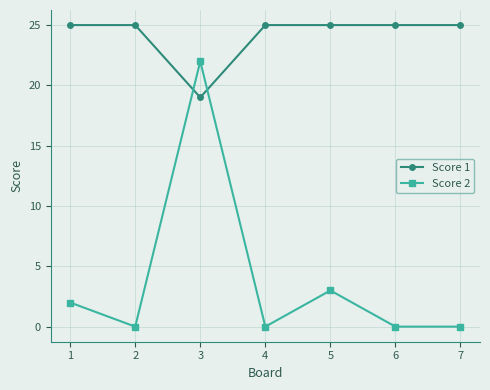

List the series in order of their peak value, highest first.

Score 1, Score 2